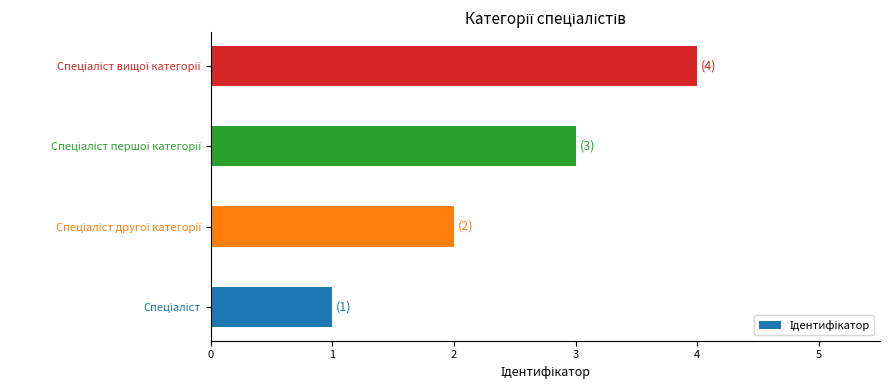

What is the sum of all values?

10